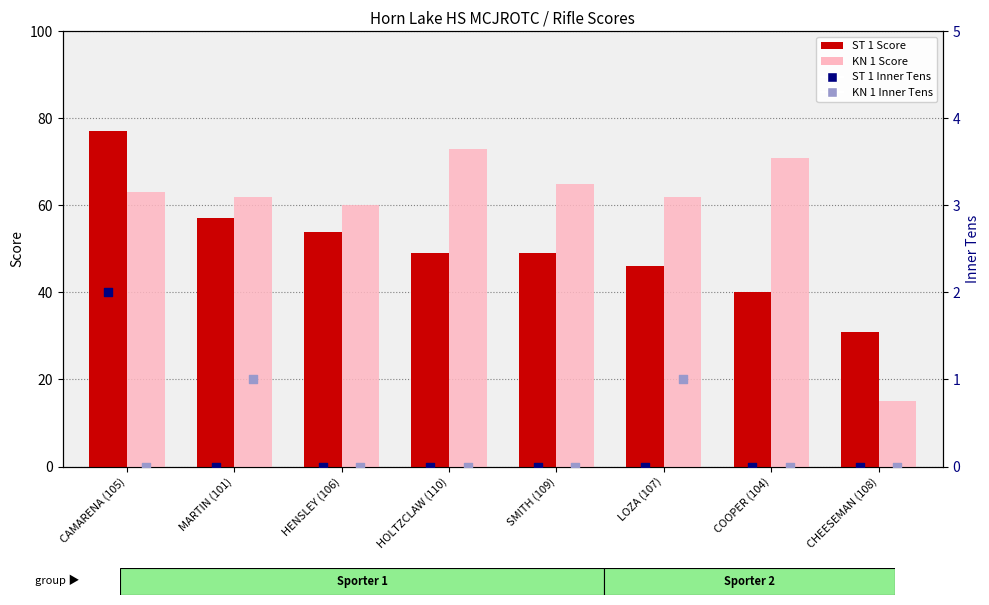

What are all the series names shown in the legend?

ST 1 Score, KN 1 Score, ST 1 Inner Tens, KN 1 Inner Tens